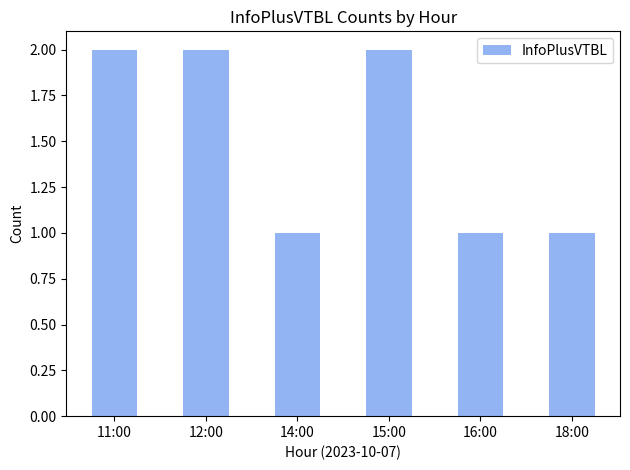

What is the label of the 5th bar from the right?

12:00